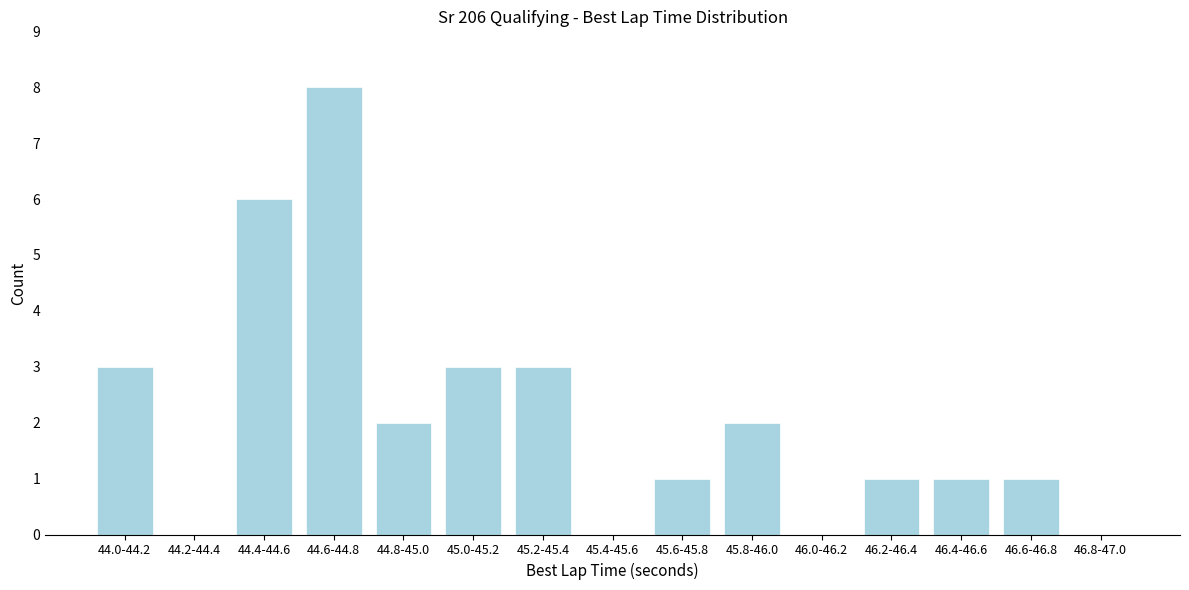

Reading left to right, list all the values displayed in this chart.

44.0-44.2=3	44.2-44.4=0	44.4-44.6=6	44.6-44.8=8	44.8-45.0=2	45.0-45.2=3	45.2-45.4=3	45.4-45.6=0	45.6-45.8=1	45.8-46.0=2	46.0-46.2=0	46.2-46.4=1	46.4-46.6=1	46.6-46.8=1	46.8-47.0=0